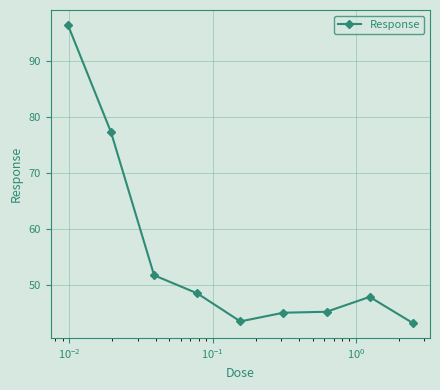

True or false: there are more than 0 points higher than both neighbors.

True